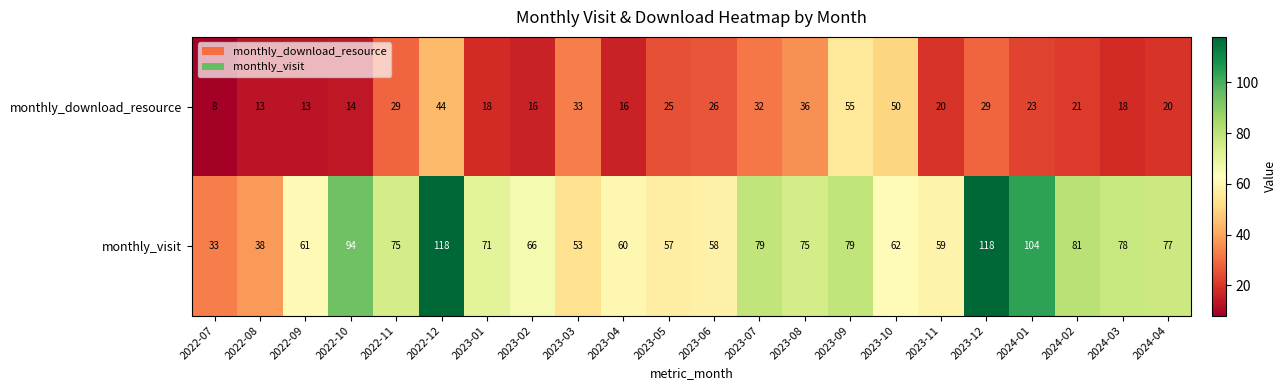

Where is monthly_download_resource nearest to the value 31?

2023-07